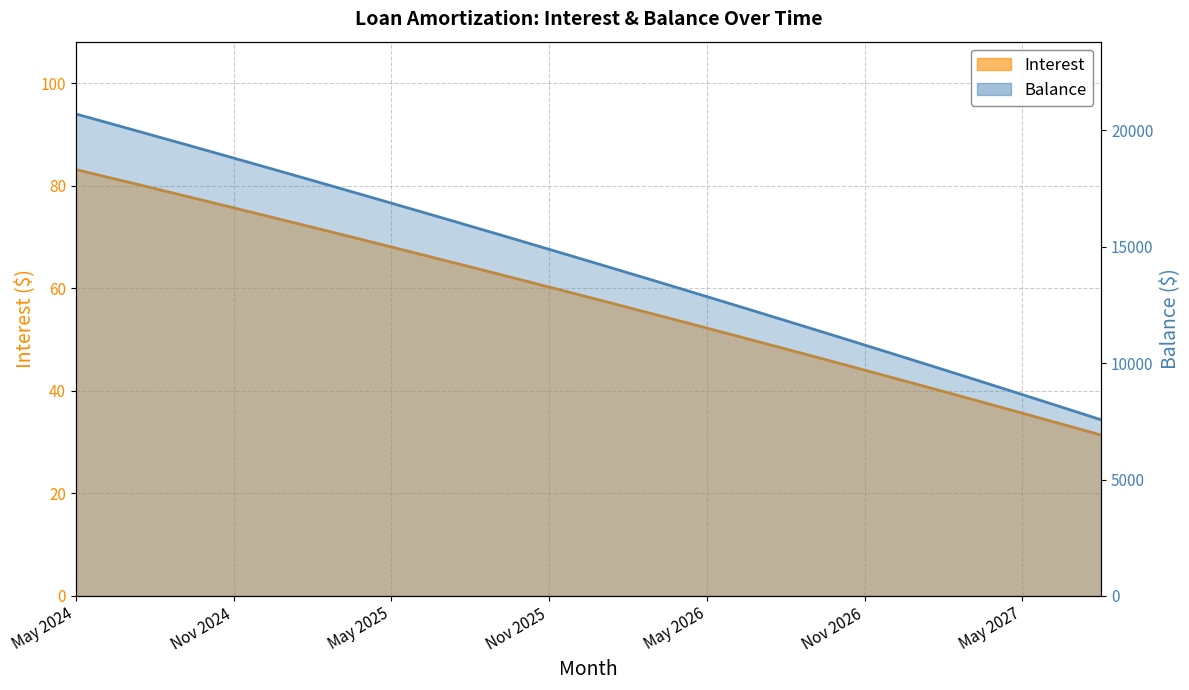

What is the difference between the maximum and minimum values in the Balance series?

13142.0